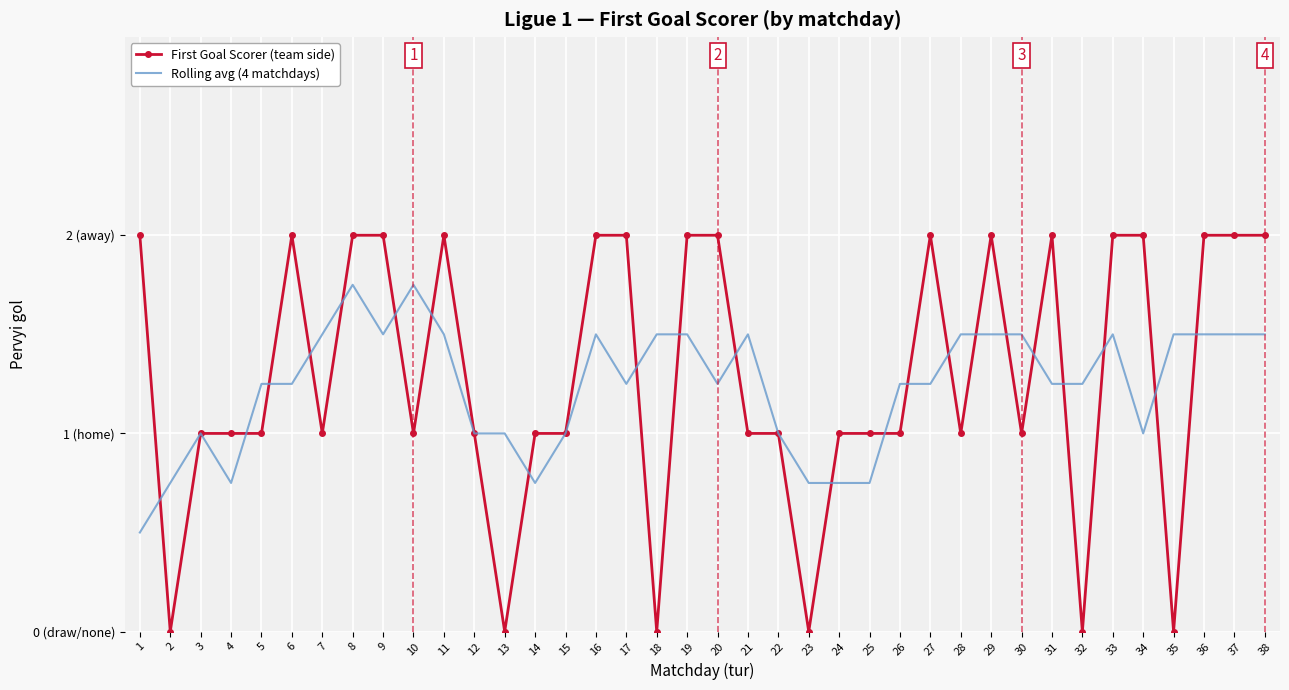

Between which two adjacent categories do Rolling avg (4 matchdays) and First Goal Scorer (team side) first intersect?

1 and 2